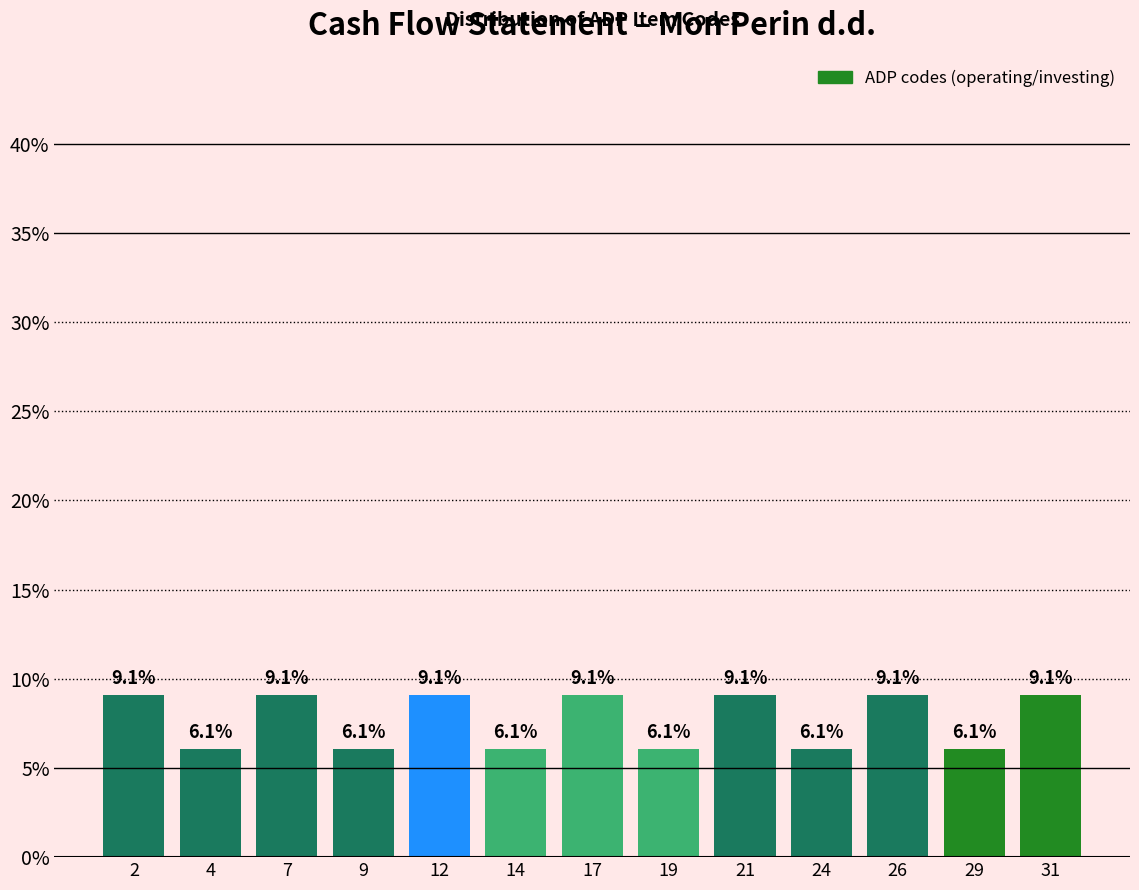

Reading right to left, what are all the values shown in this chart?

31=9.1	29=6.1	26=9.1	24=6.1	21=9.1	19=6.1	17=9.1	14=6.1	12=9.1	9=6.1	7=9.1	4=6.1	2=9.1